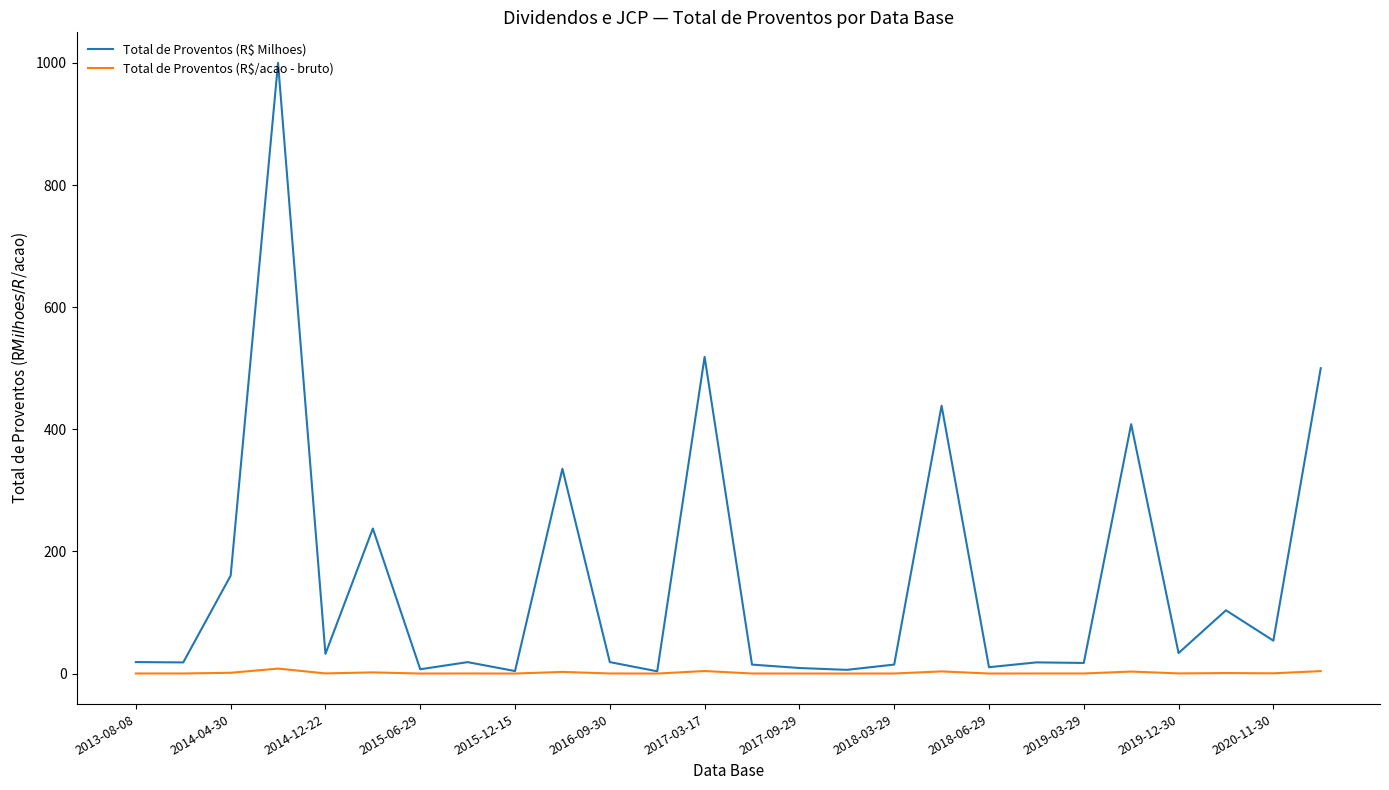

Which series has the largest total across all categories?

Total de Proventos (R$ Milhoes)